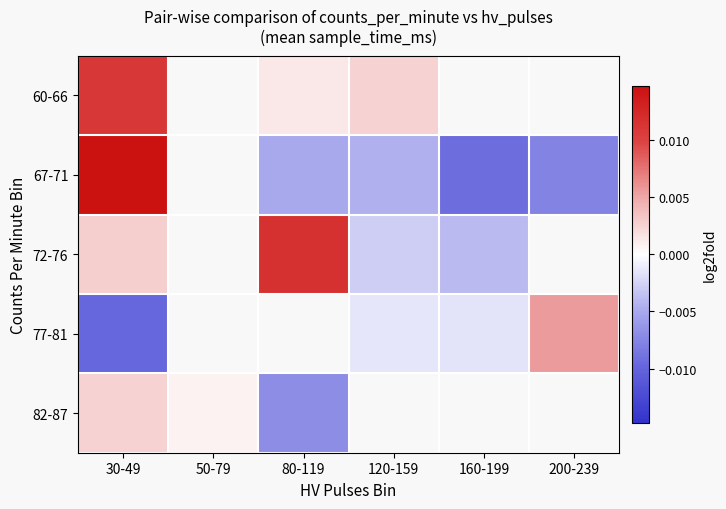

True or false: 72-76 has a value of 0.0 at 80-119.

True